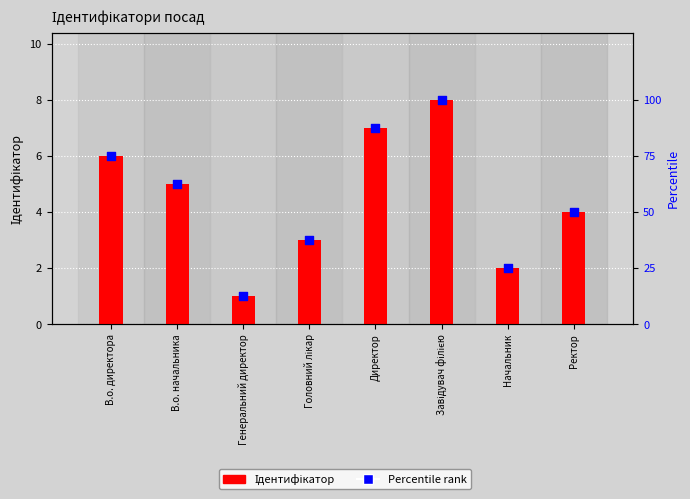

What is the total value across all series at В.о. начальника?

67.5